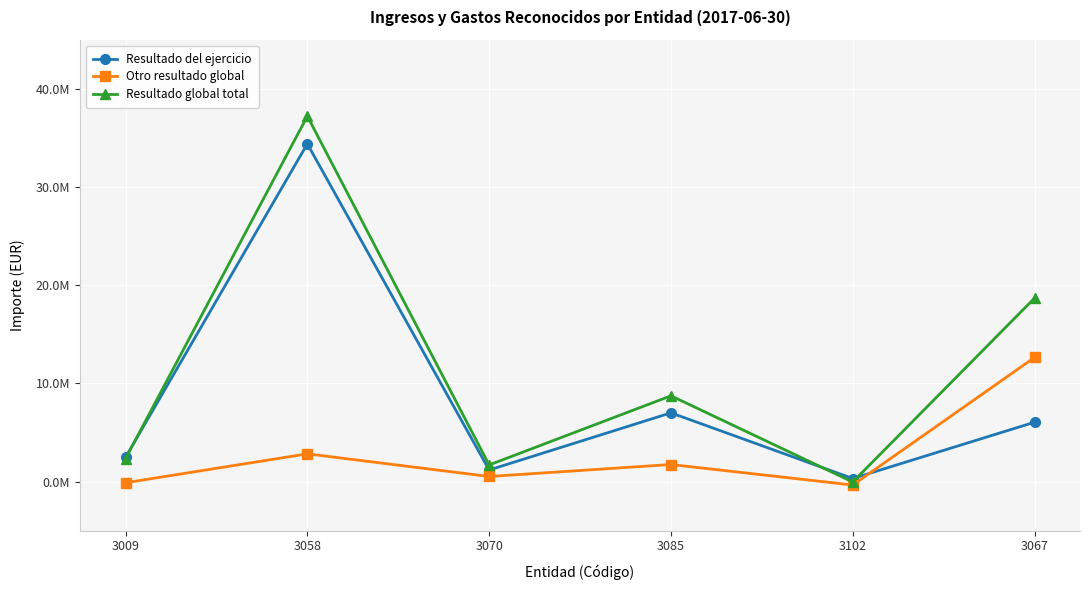

At how many categories does at least one series exceed 2479008?

3